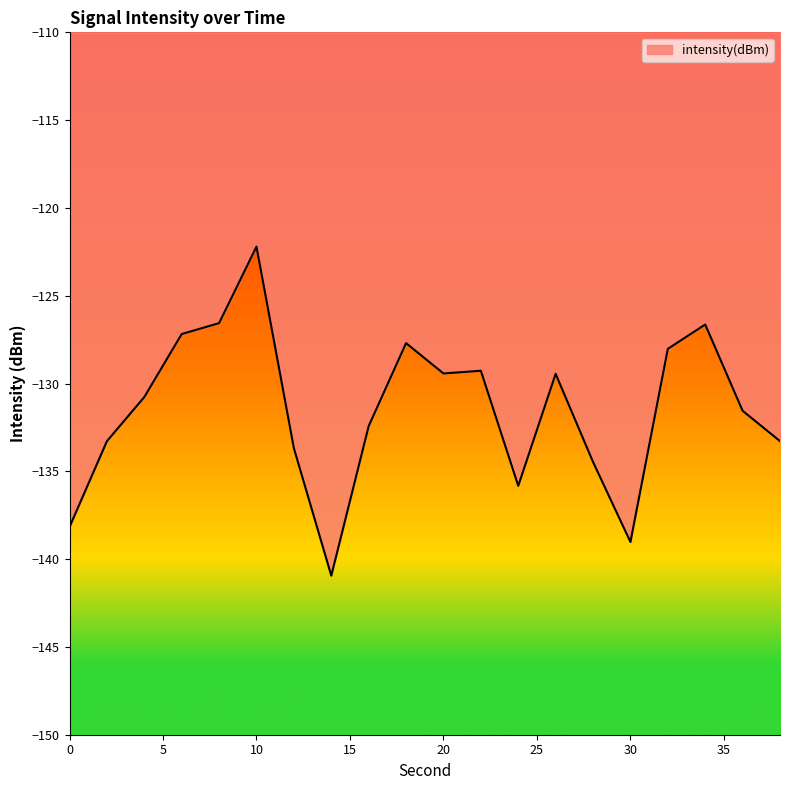

What is the minimum value shown in the chart?

-140.9